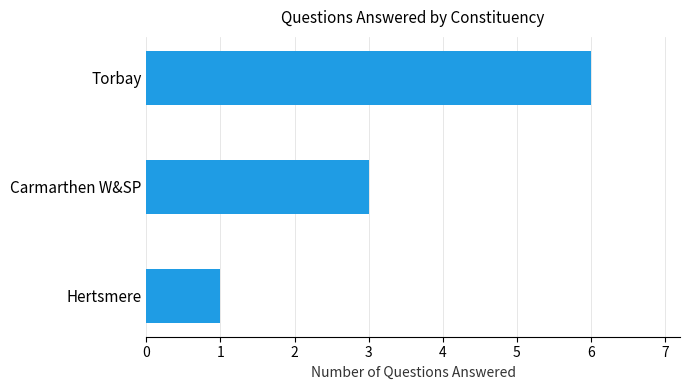

What is the smallest value displayed?

1